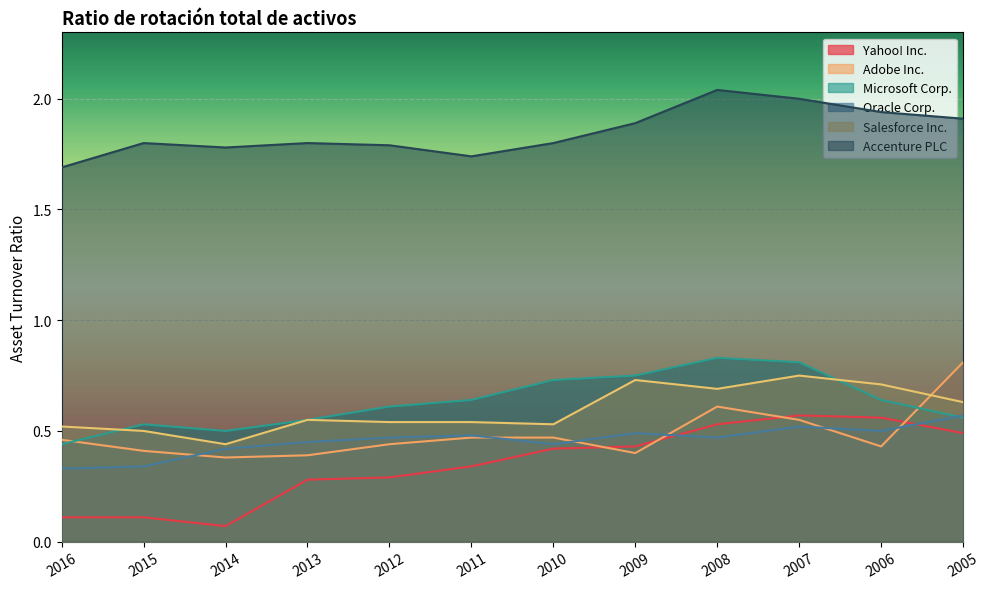

True or false: Microsoft Corp. has a value of 0.2 at 2010.

False